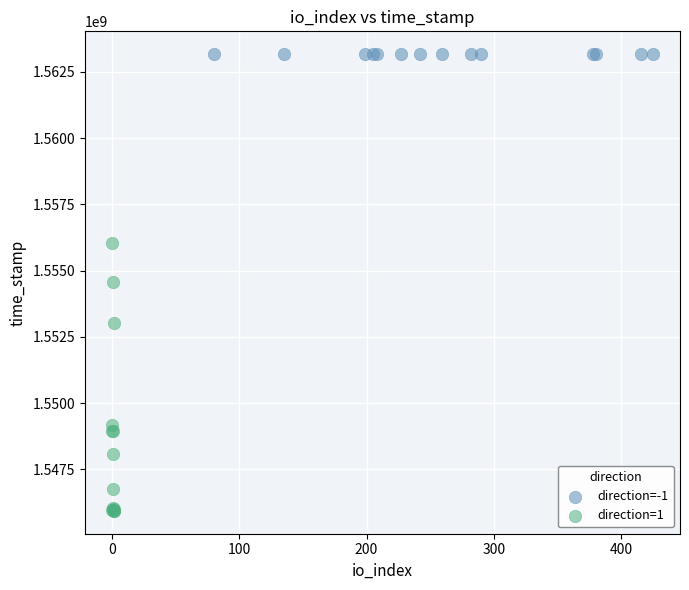

Which series contains the lowest Y value?

direction=1